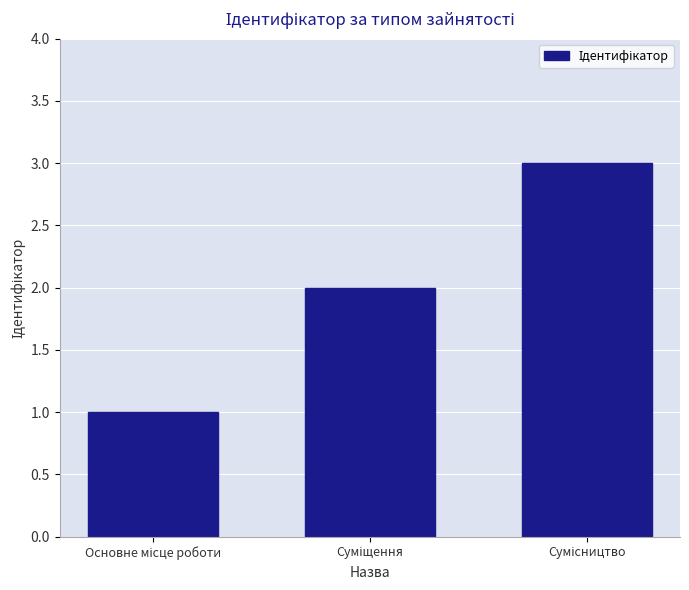

What is the maximum value shown in the chart?

3